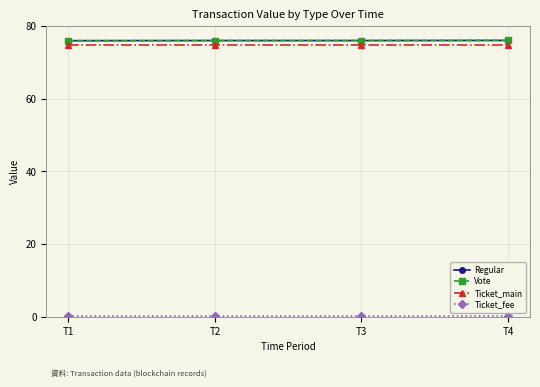

Rank the series at T4 from lowest to highest value.

Ticket_fee, Ticket_main, Regular, Vote